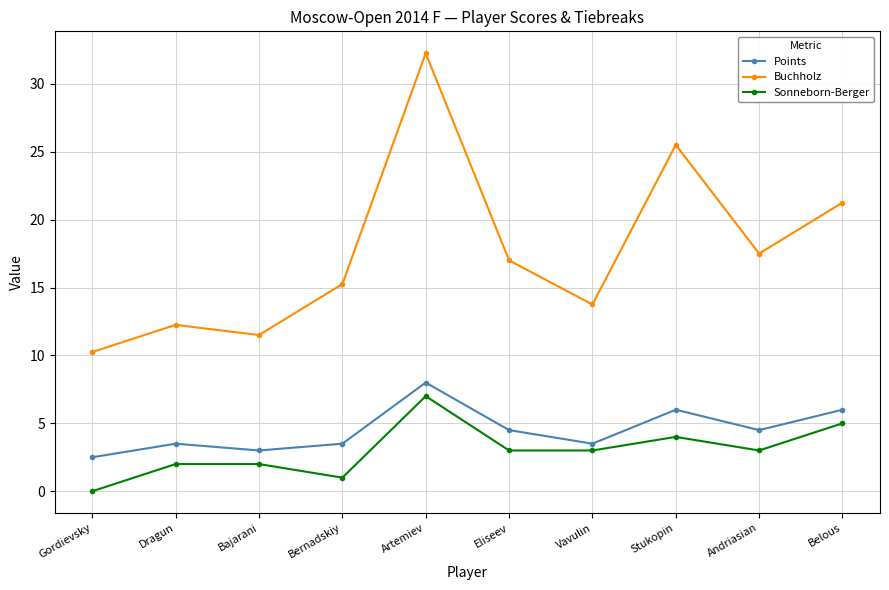

List the series in order of their peak value, lowest first.

Sonneborn-Berger, Points, Buchholz